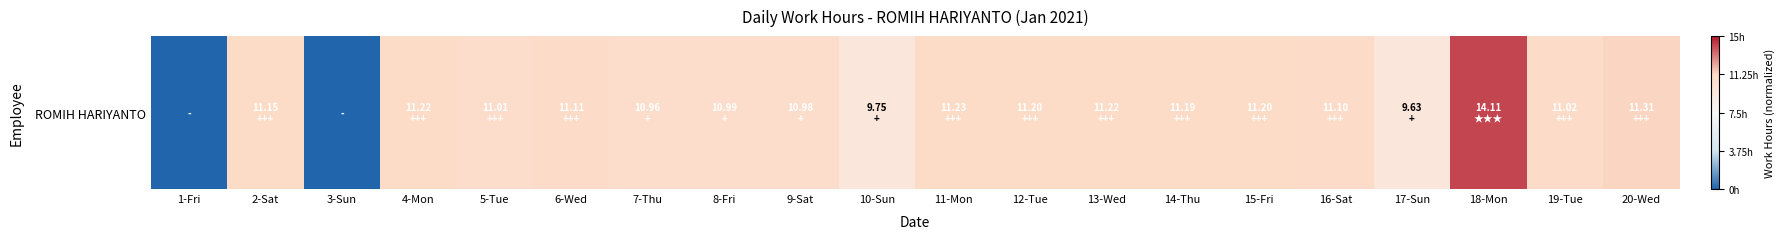

What value does the data have at 17-Sun?

0.3